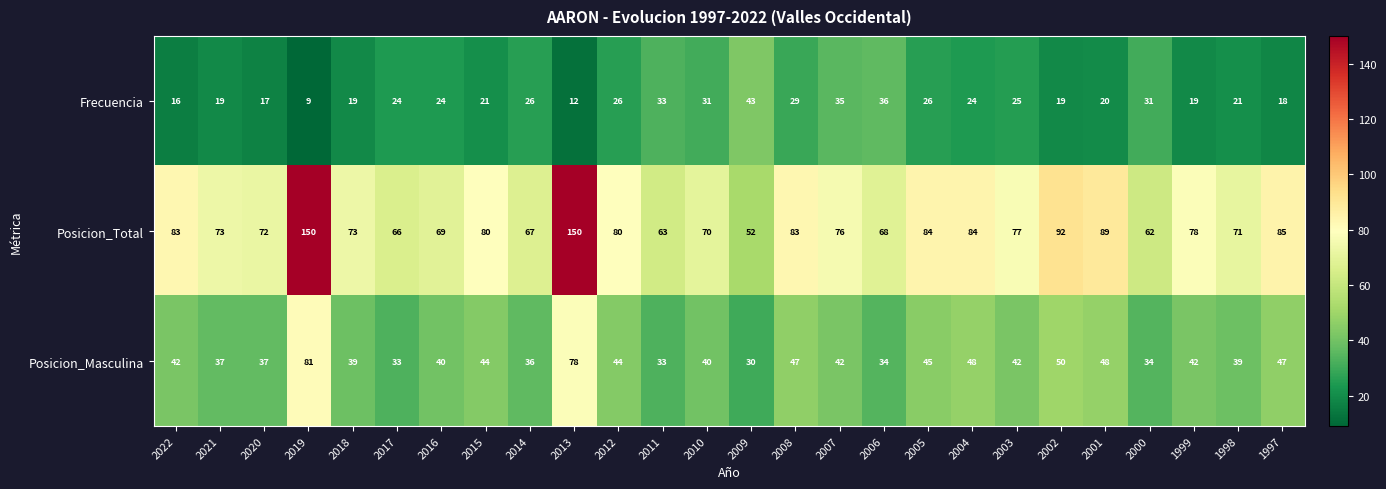

Read the Posicion_Total value at 1999, to the nearest 10.

80